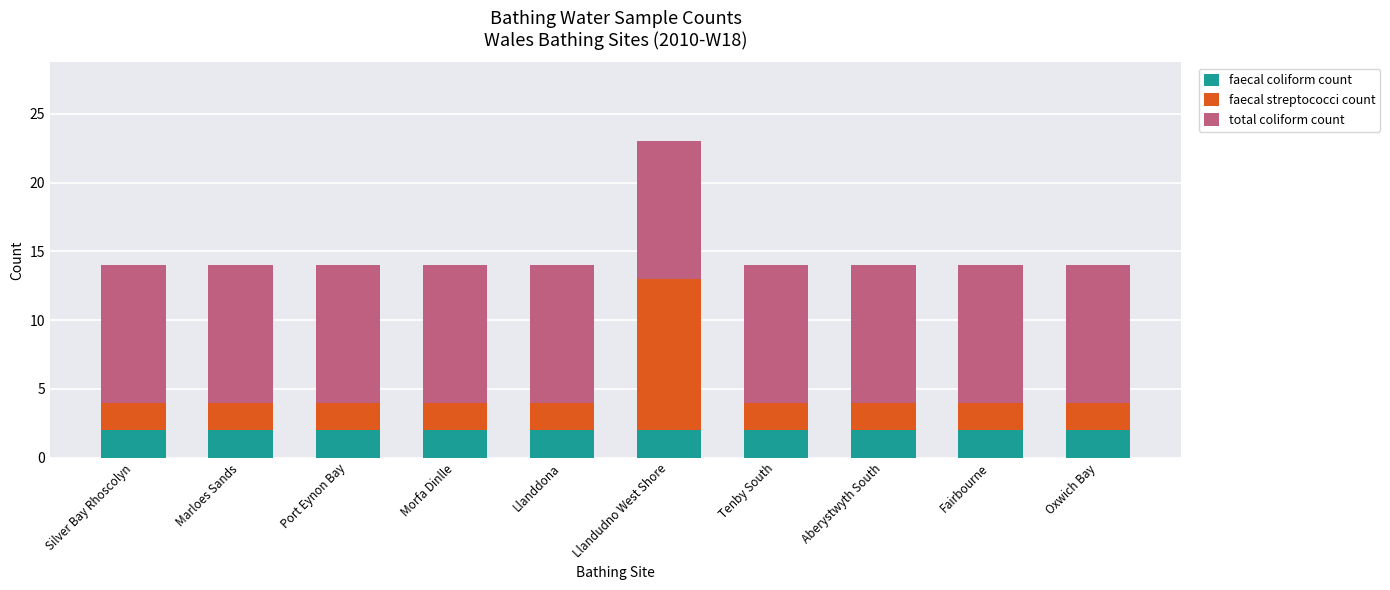

At which category is the sum across all series the highest?

Llandudno West Shore